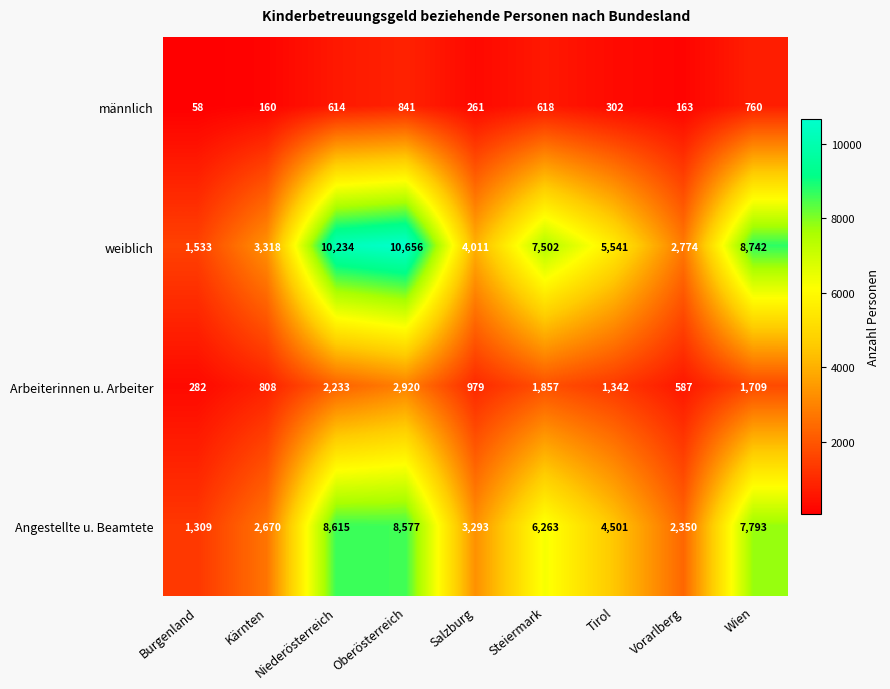

Where does the weiblich series first go above 5541?

Niederösterreich